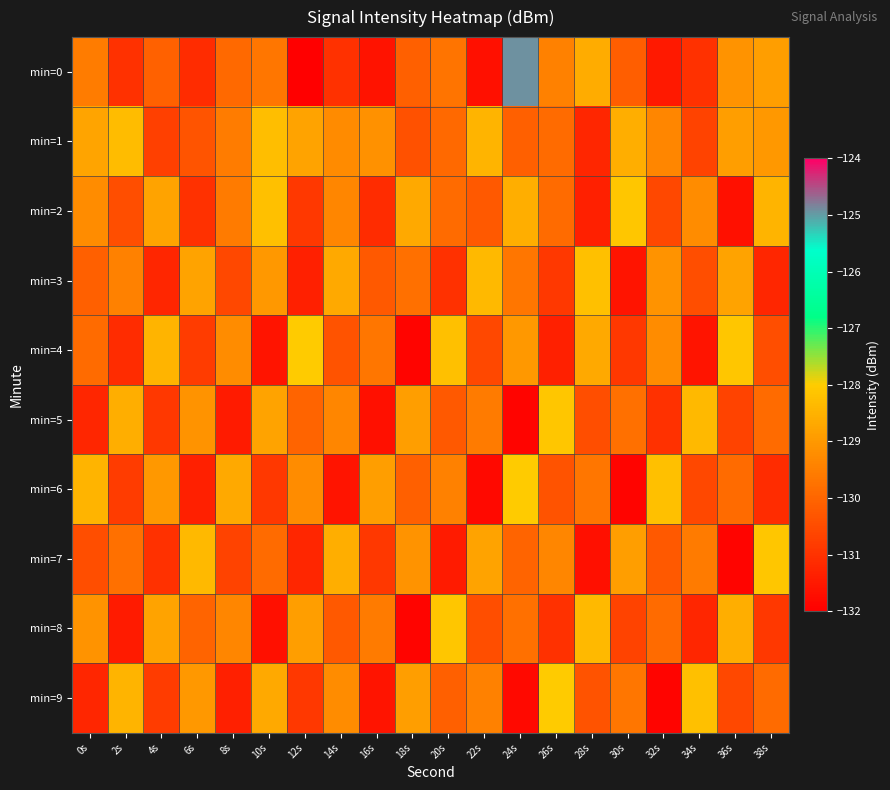

Count the number of categories in the chart.

20